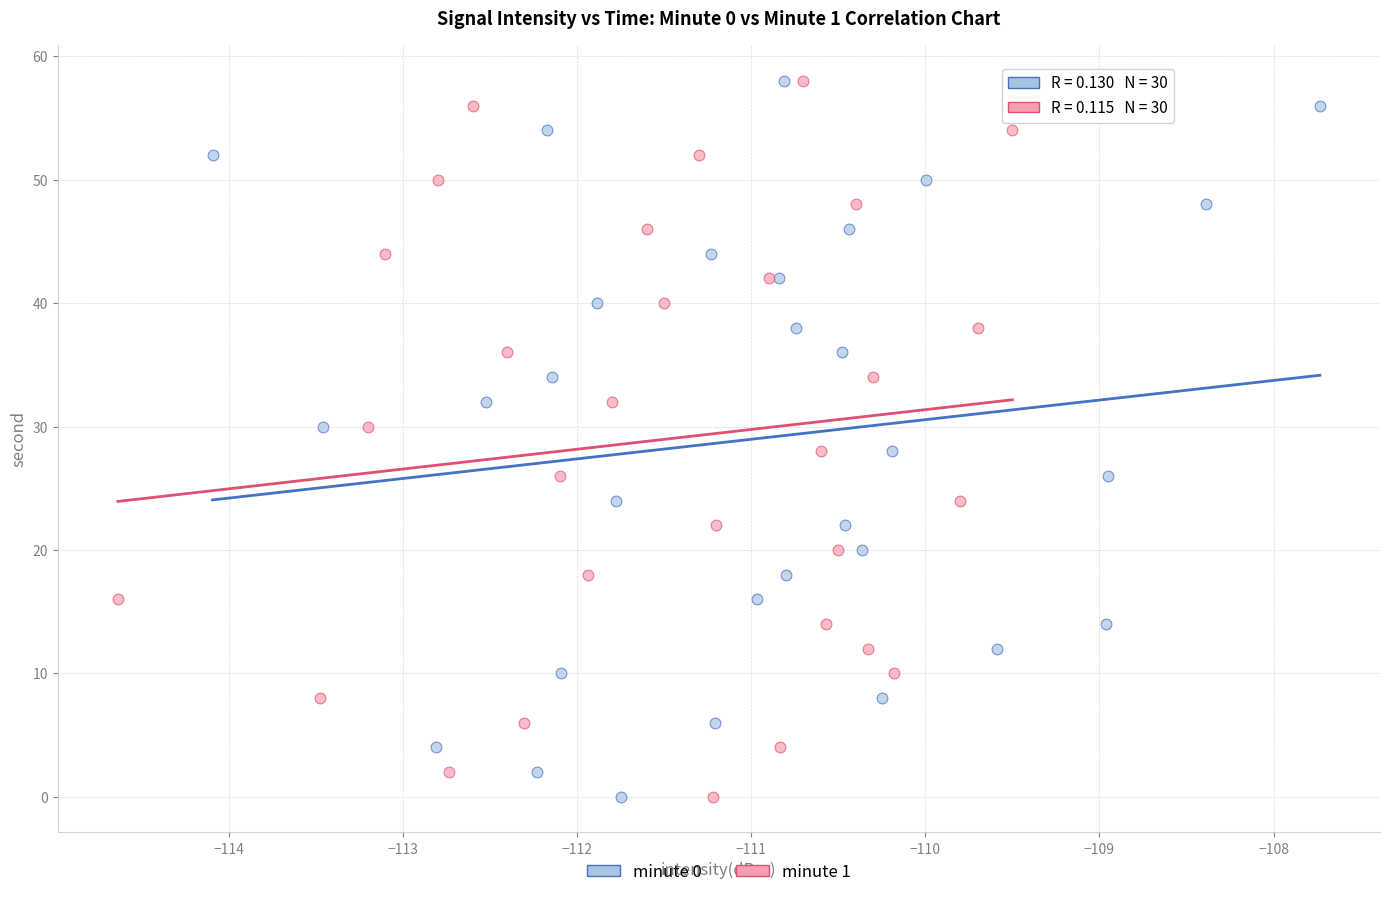

What are all the series names shown in the legend?

minute 0, minute 1